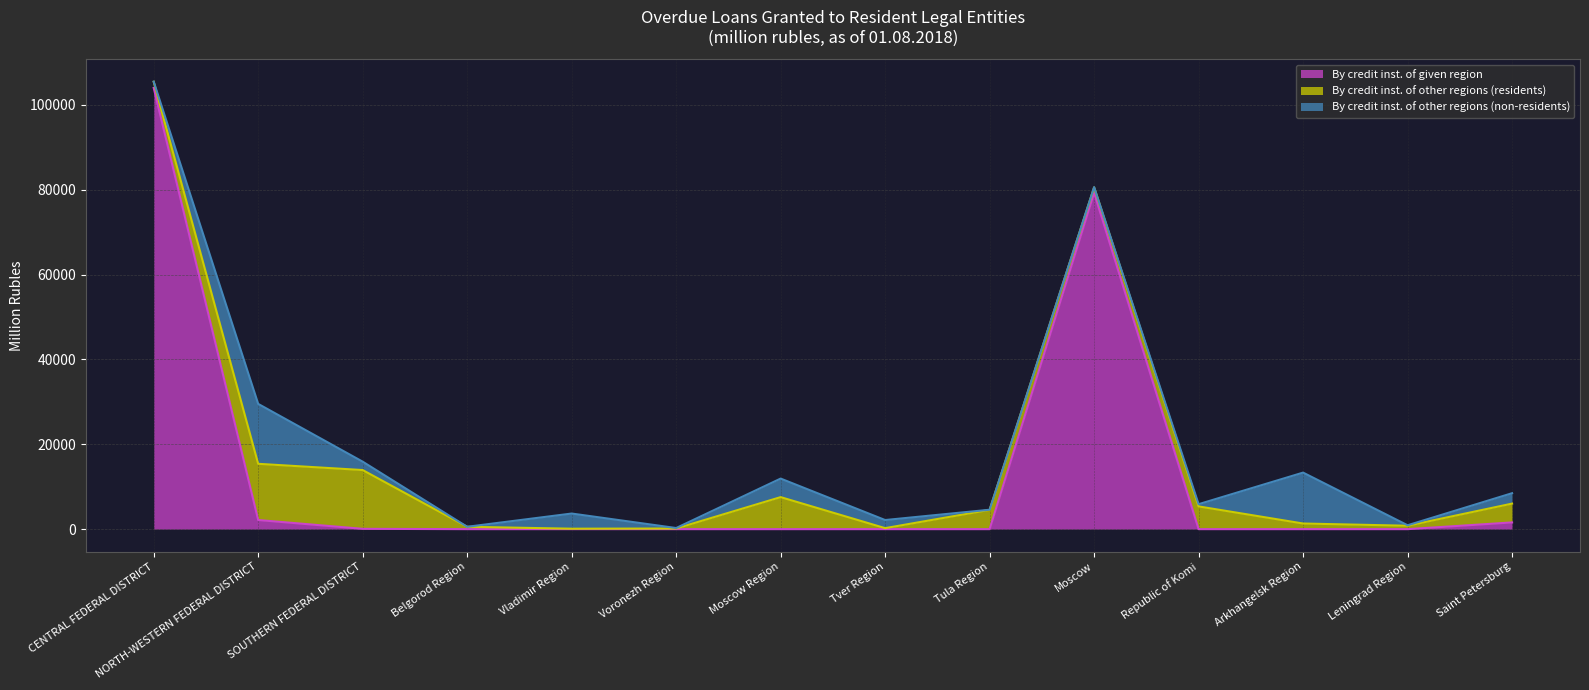

What is the maximum value for By credit inst. of given region?

103980